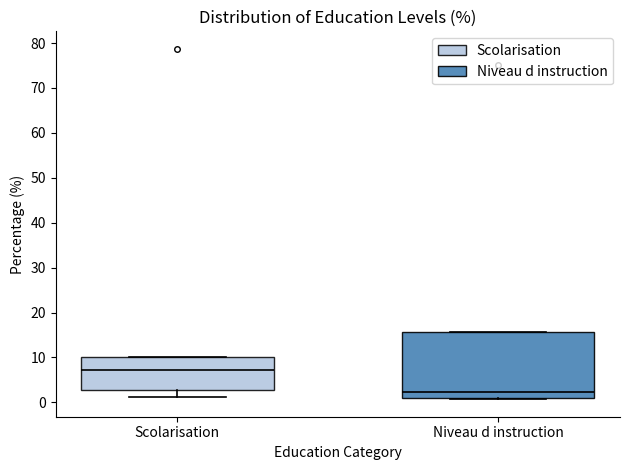

Reading left to right, read every box against the y-axis: the position of its median line, the range the box covers, and the ends of its whiskers. The values are not printed on the chart, so give them approximately, as read against the axis.

Scolarisation: median 7, box 3 to 10, whiskers 1 to 10
Niveau d instruction: median 2, box 1 to 16, whiskers 1 (just below the box's lower edge) to 16